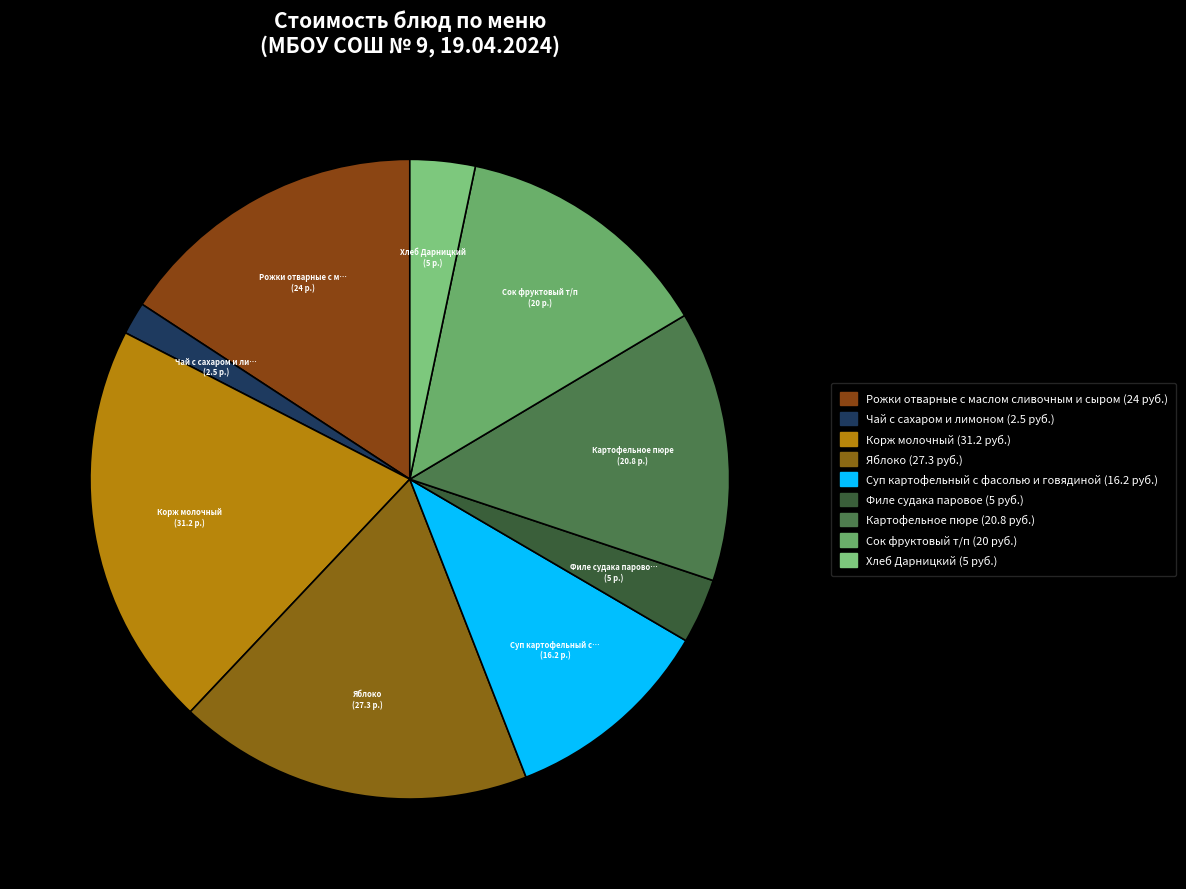

Rank the categories by value from highest to lowest.

Корж молочный, Яблоко, Рожки отварные с маслом сливочным и сыром, Картофельное пюре, Сок фруктовый т/п, Суп картофельный с фасолью и говядиной, Филе судака паровое, Хлеб Дарницкий, Чай с сахаром и лимоном